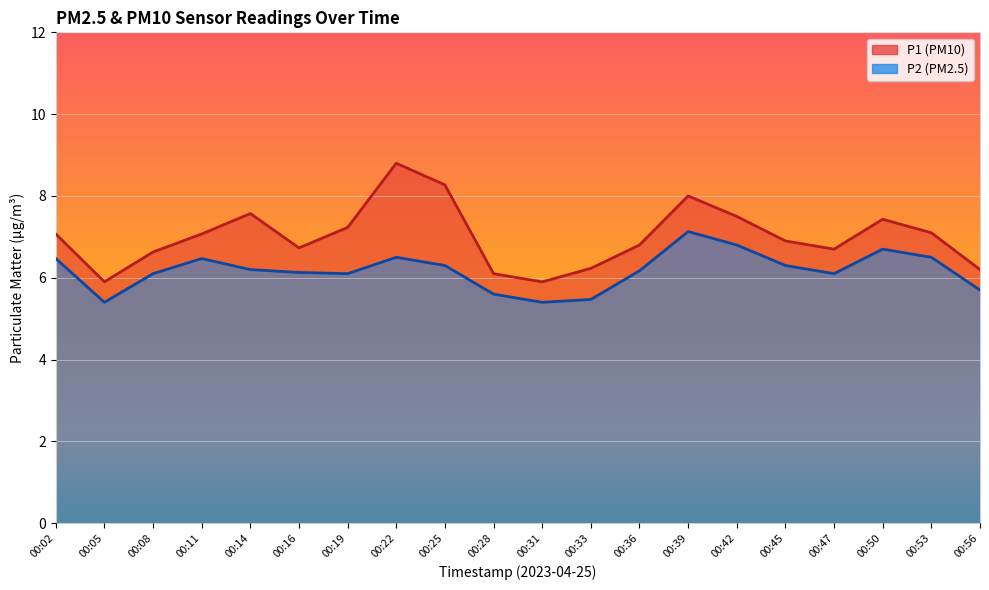

True or false: P2 and P1 intersect in this chart.

False